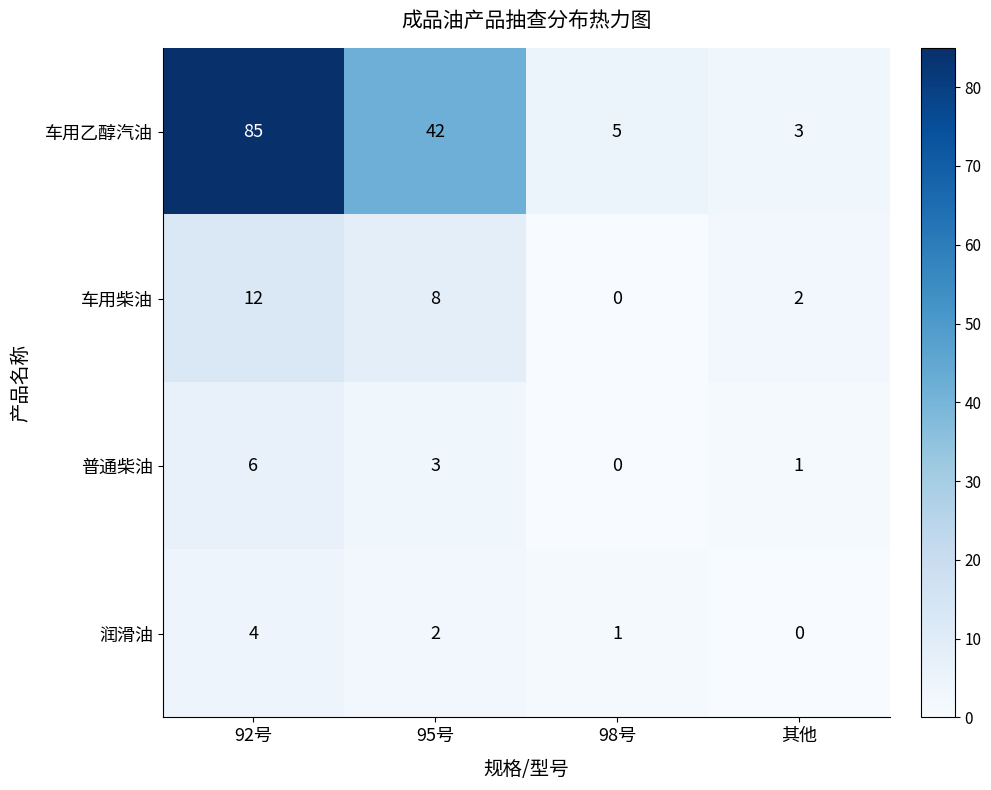

Count the number of data series in this chart.

4